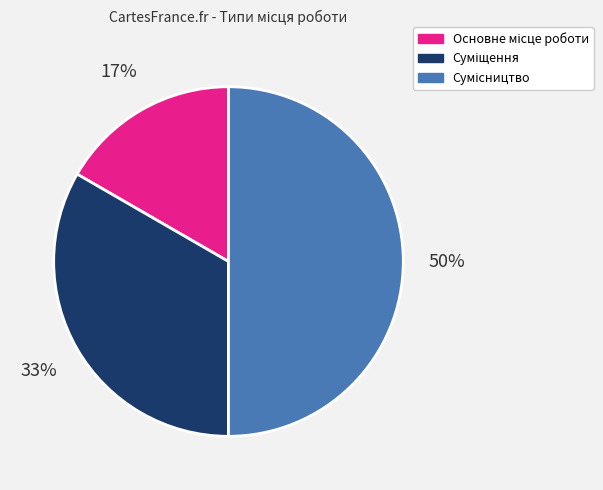

How many segments does this pie chart have?

3